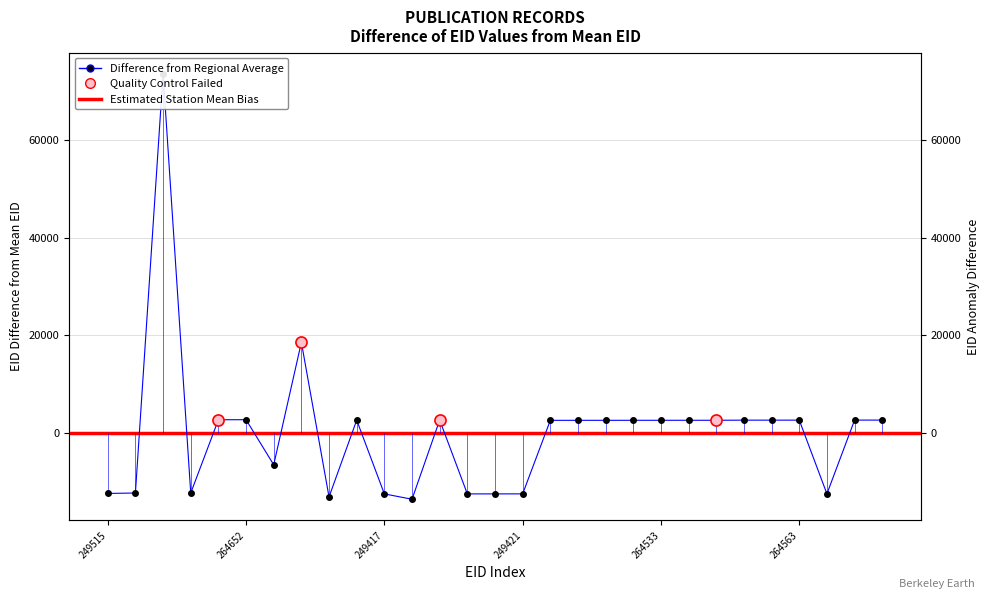

The value at 264576 is 4059.9. True or false?

False